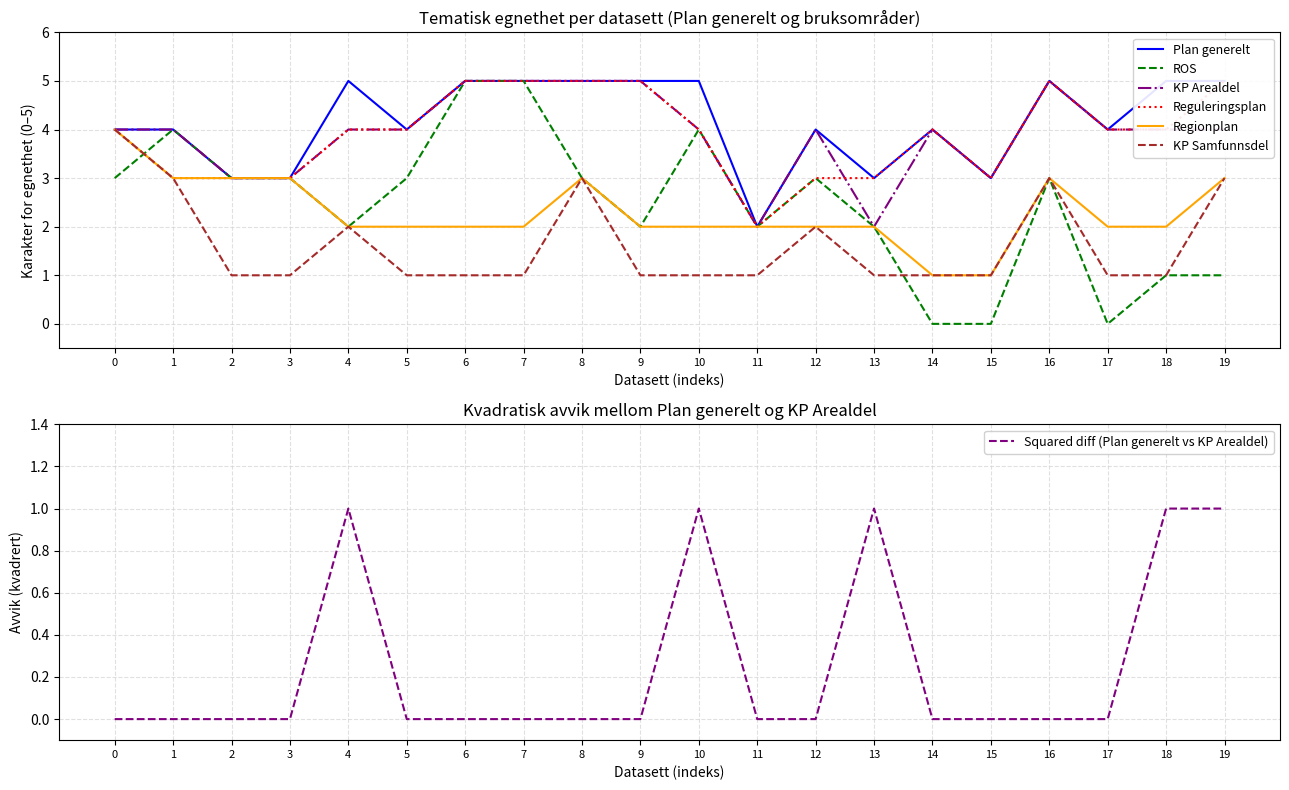

True or false: KP Samfunnsdel has a value of 1 at 15.

True